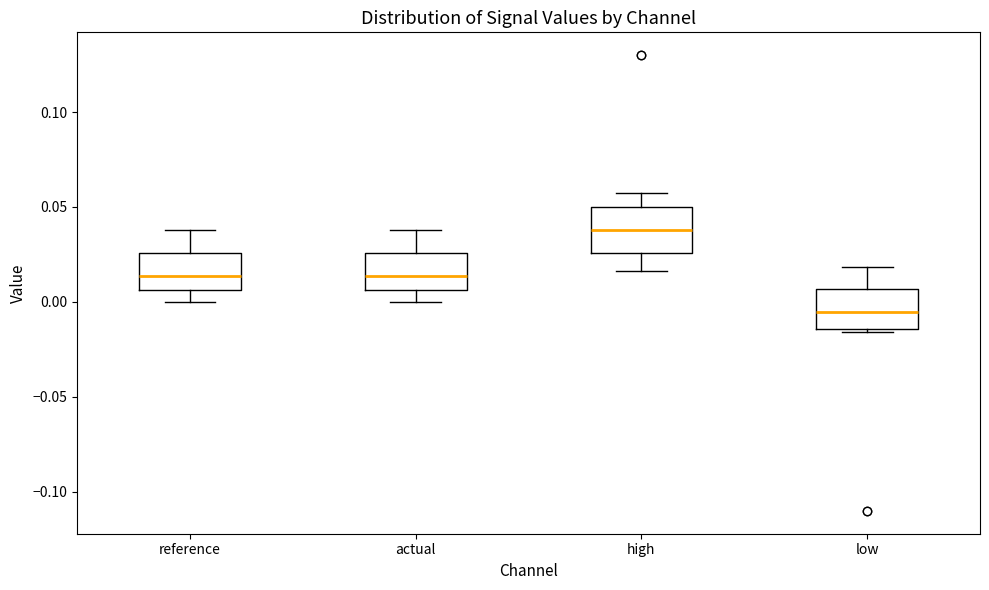

Reading left to right, read every box against the y-axis: the position of its median line, the range the box covers, and the ends of its whiskers. The values are not printed on the chart, so give them approximately, as read against the axis.

reference: median 0.015, box 0.005 to 0.025, whiskers 0.000 to 0.040
actual: median 0.015, box 0.005 to 0.025, whiskers 0.000 to 0.040
high: median 0.040, box 0.025 to 0.050, whiskers 0.015 to 0.055
low: median -0.005, box -0.015 to 0.005, whiskers -0.015 (just below the box's lower edge) to 0.020